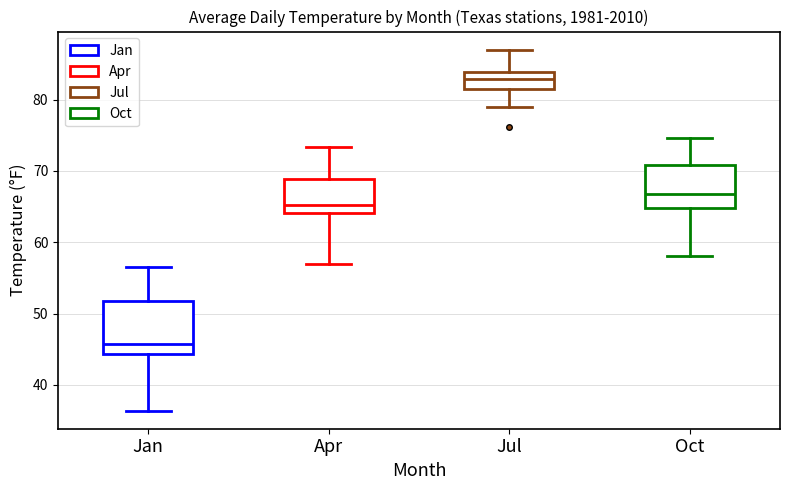

Comparing the boxes themselves (not the whiskers), which one is the tallest?

Jan